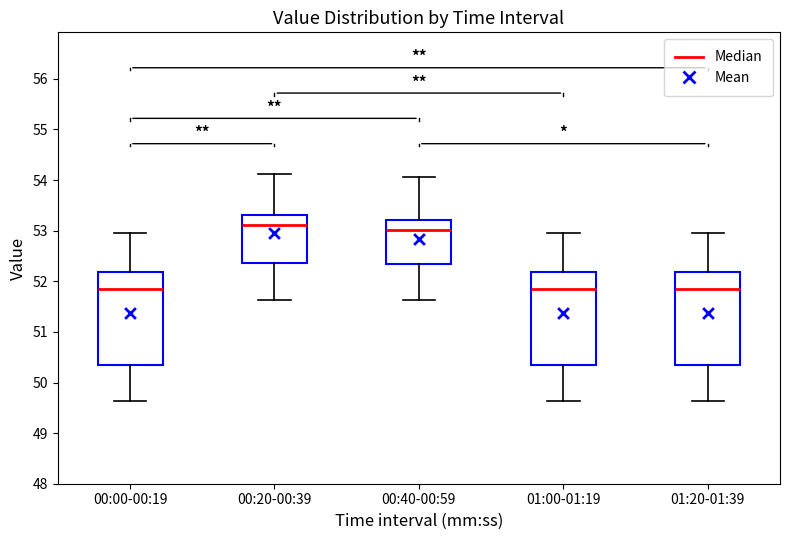

Where does the median line of the box for 00:00-00:19 sit on the y-axis? The values are not printed on the chart, so give them approximately, as read against the axis.

51.8